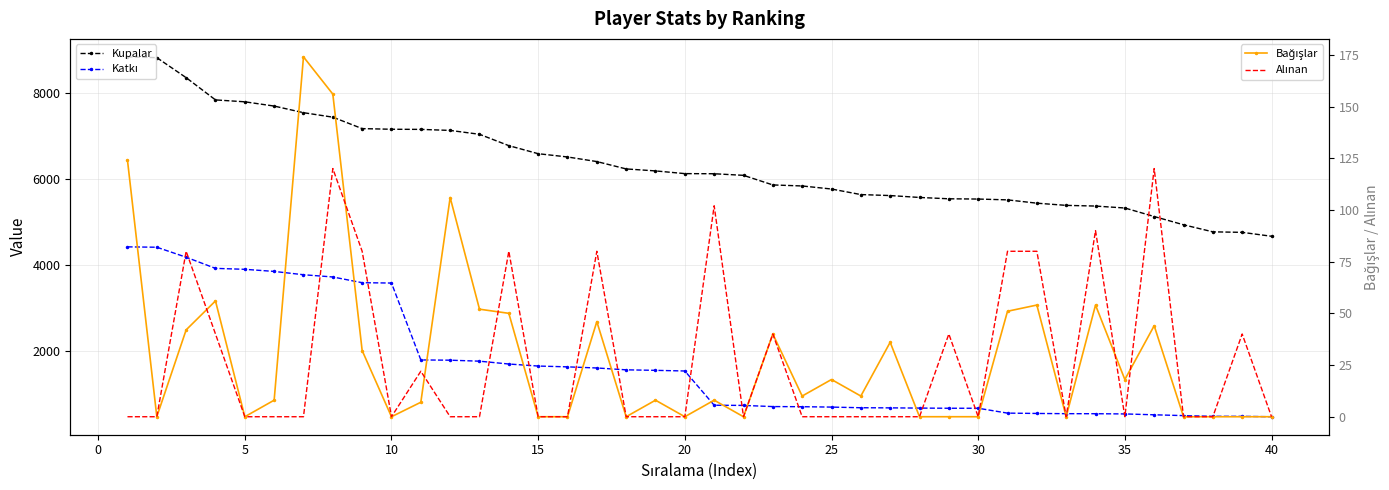

What is the greatest value displayed?

8829